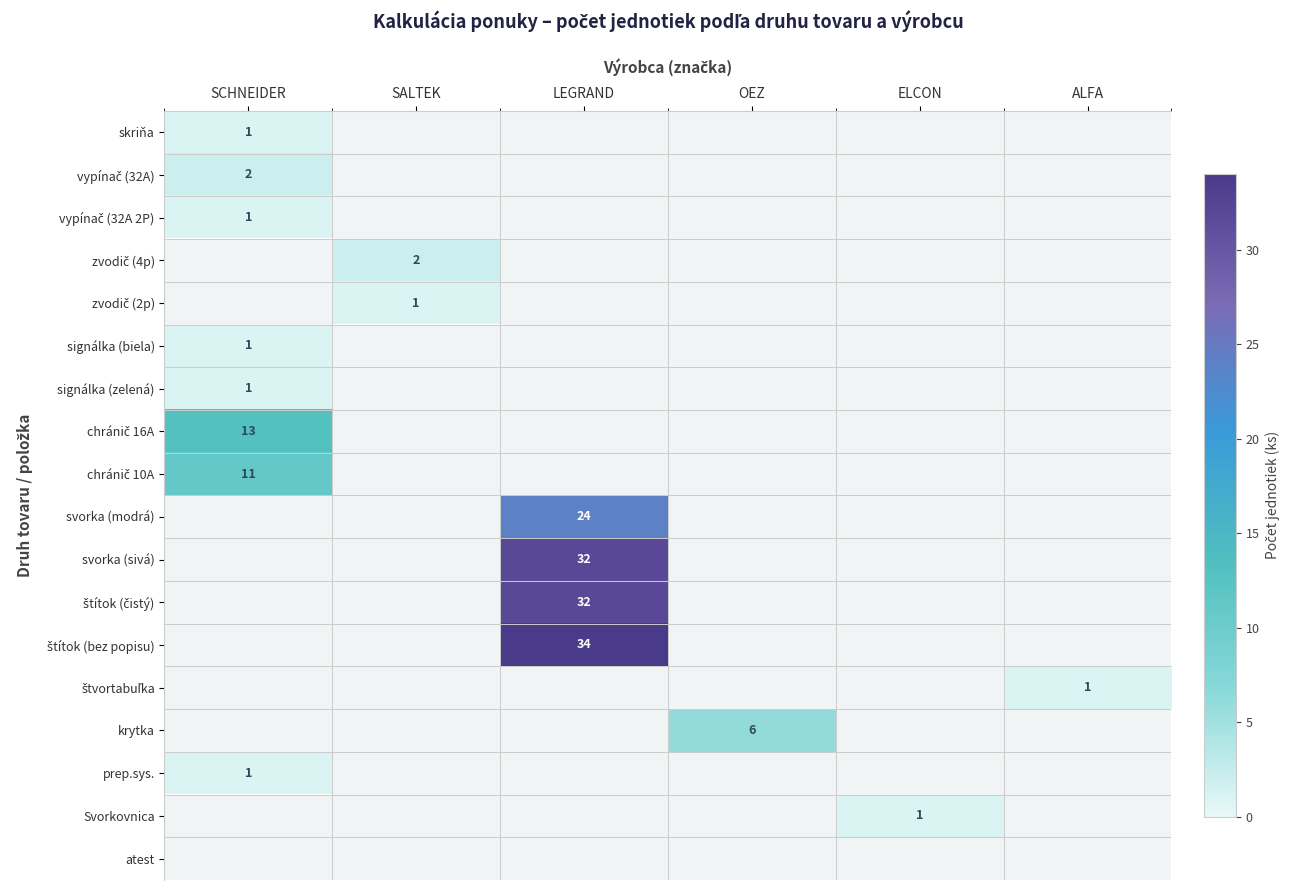

The value of Svorkovnica at ELCON is 1. True or false?

True